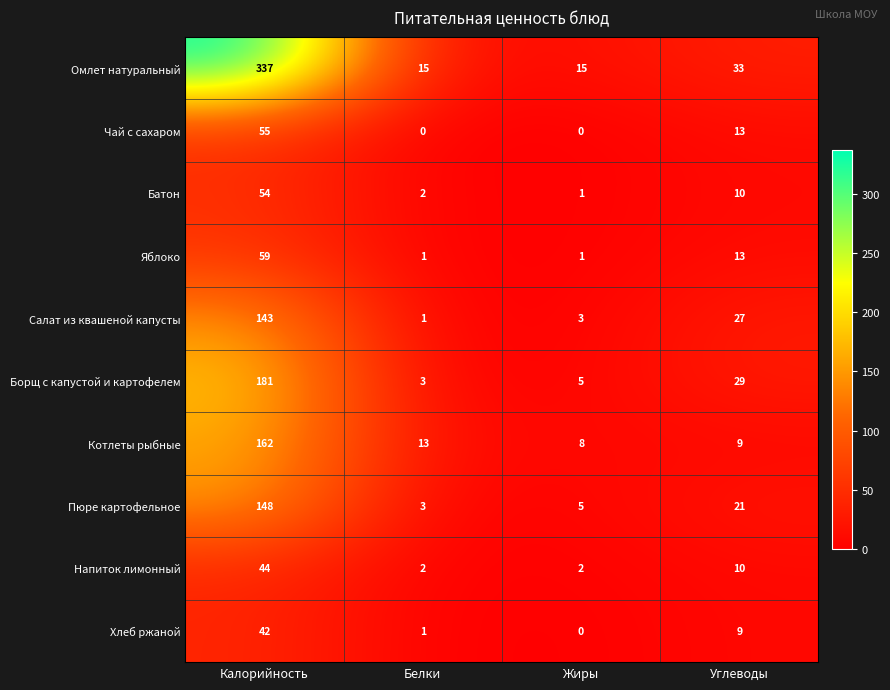

Is the value of Батон at Жиры greater than the value of Омлет натуральный at Углеводы?

No